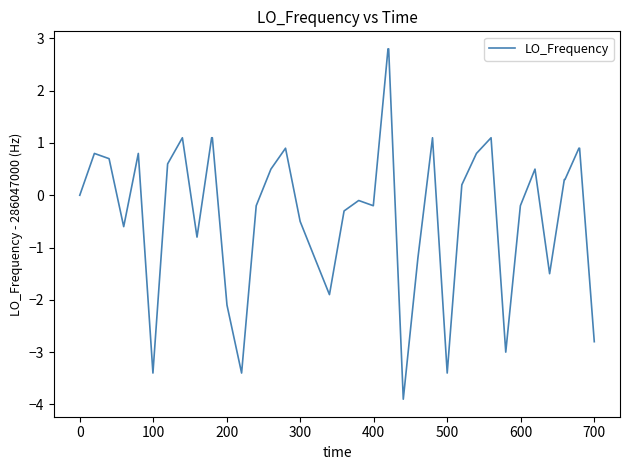

What is the smallest value displayed?

-3.9